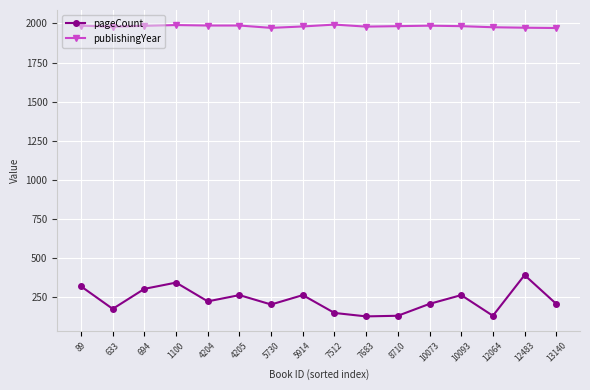

What is the average value of the pageCount series?

232